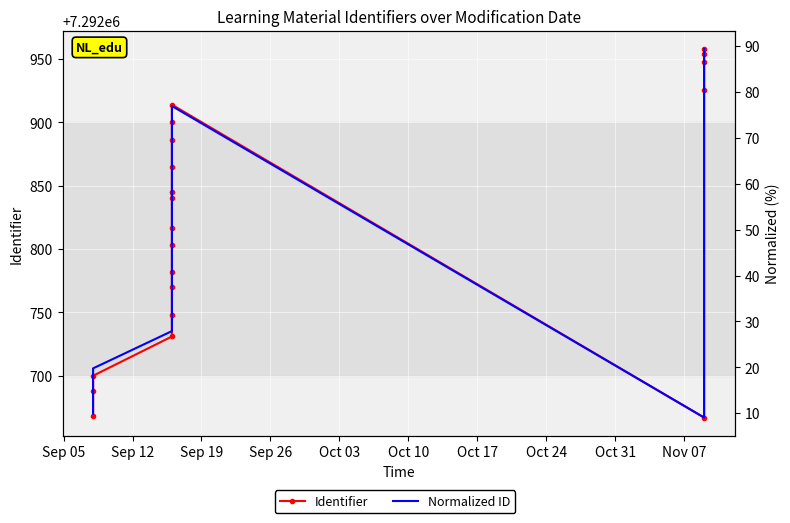

How many data points in Normalized ID are above 57?

10